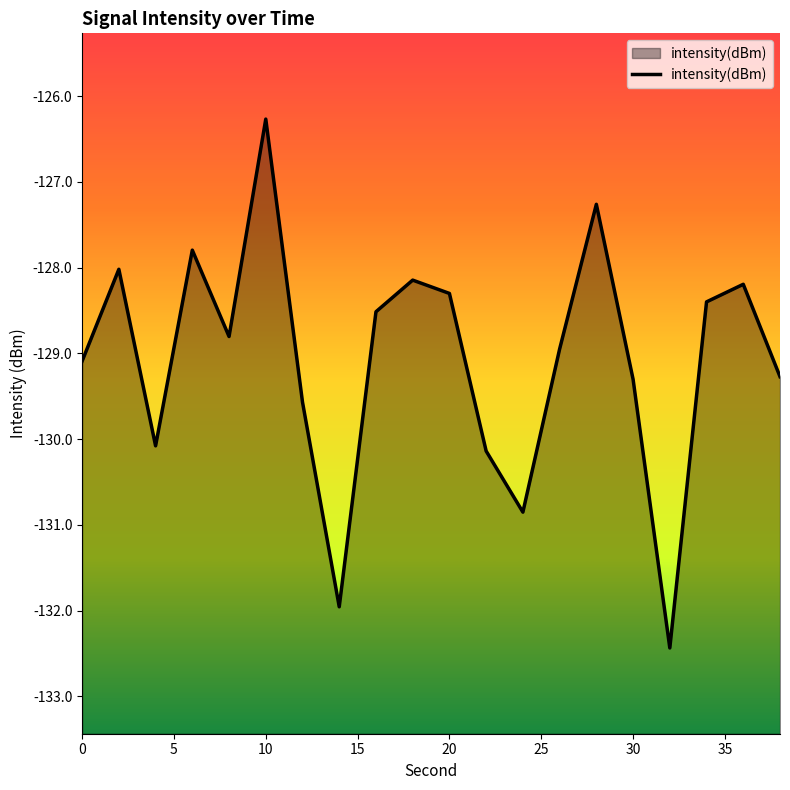

What is the maximum value shown in the chart?

-126.3